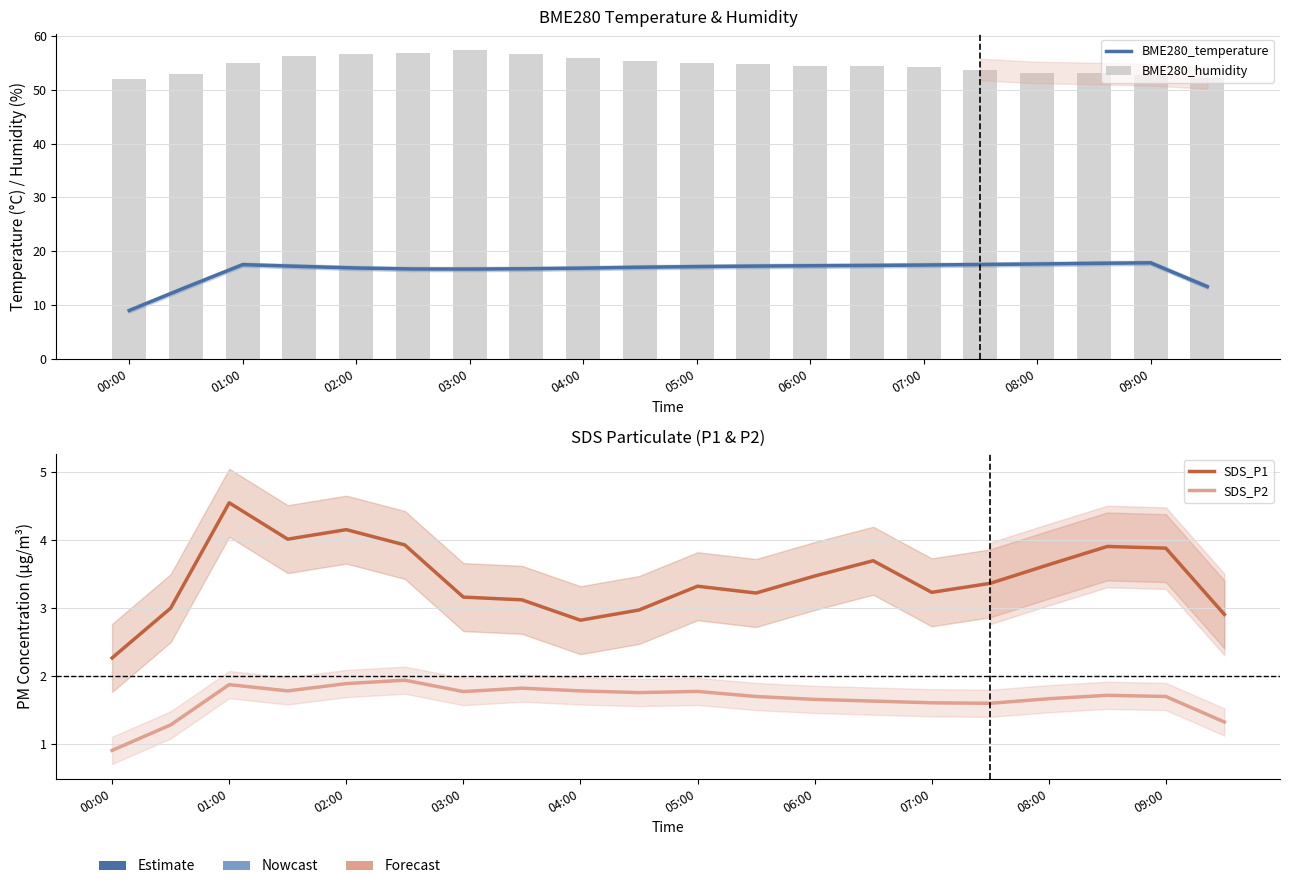

Reading left to right, extract all data points from this chart.

BME280_temperature: 9.0	13.3	17.5	17.2	16.9	16.7	16.7	16.7	16.8	17.0	17.1	17.2	17.3	17.3	17.4	17.5	17.6	17.7	17.8	13.4
BME280_humidity: 52.1	52.8	55.0	56.2	56.6	56.9	57.5	56.6	55.8	55.3	54.9	54.9	54.4	54.5	54.3	53.8	53.2	53.0	52.8	52.2
SDS_P1: 2.3	3.0	4.5	4.0	4.1	3.9	3.2	3.1	2.8	3.0	3.3	3.2	3.5	3.7	3.2	3.4	3.6	3.9	3.9	2.9
SDS_P2: 0.9	1.3	1.9	1.8	1.9	1.9	1.8	1.8	1.8	1.8	1.8	1.7	1.7	1.6	1.6	1.6	1.7	1.7	1.7	1.3